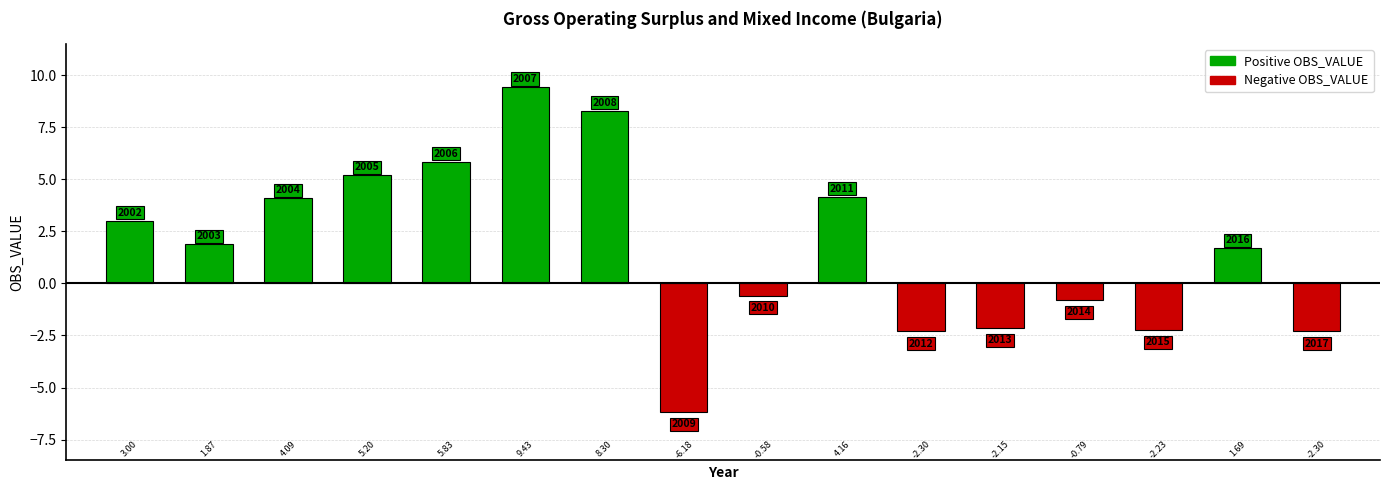

Reading left to right, what are all the values shown in this chart?

2002=3.0	2003=1.9	2004=4.1	2005=5.2	2006=5.8	2007=9.4	2008=8.3	2009=-6.2	2010=-0.6	2011=4.2	2012=-2.3	2013=-2.1	2014=-0.8	2015=-2.2	2016=1.7	2017=-2.3